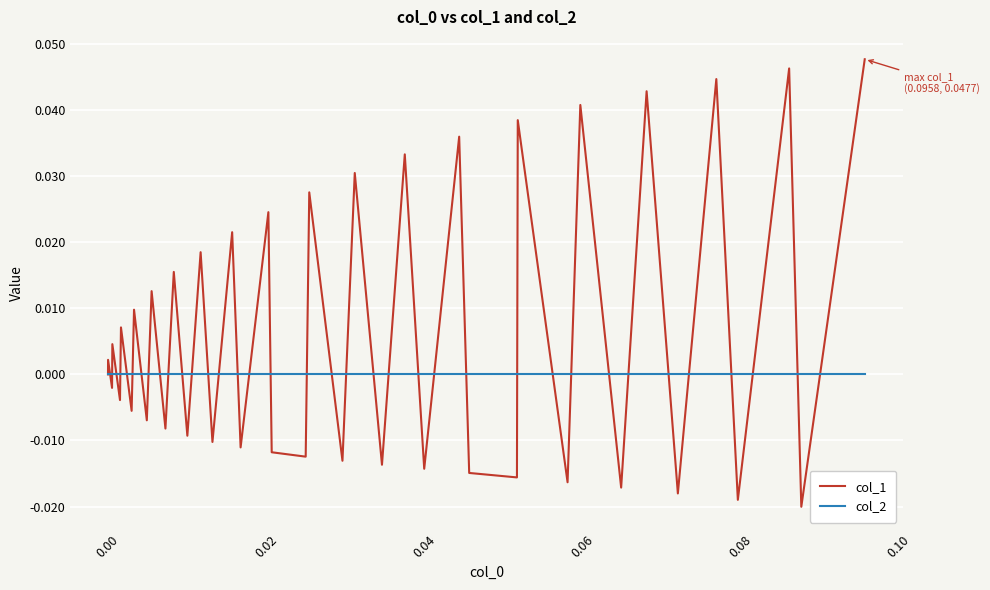

Count the number of data series in this chart.

2